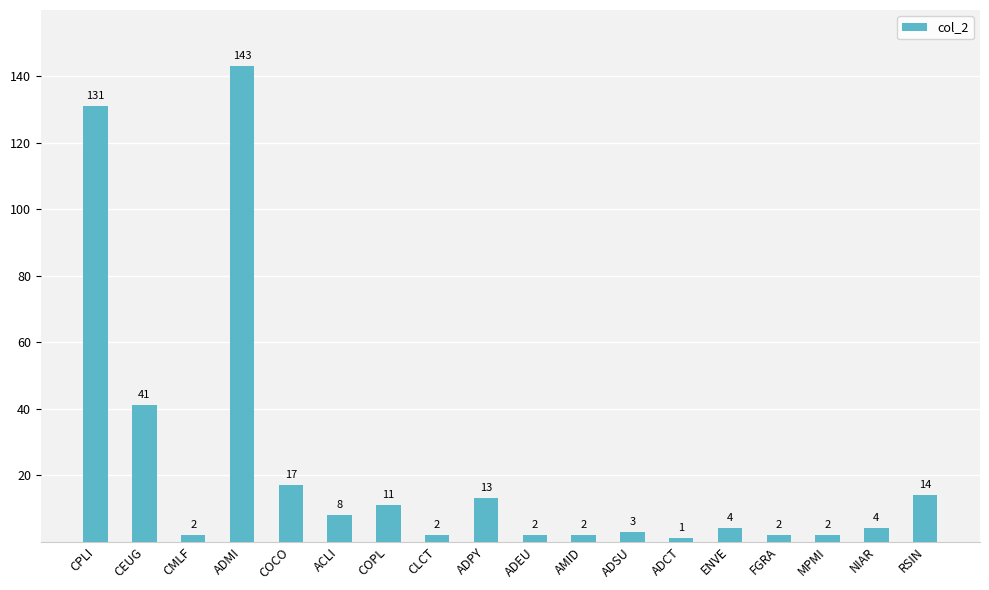

Reading left to right, what are all the values shown in this chart?

131	41	2	143	17	8	11	2	13	2	2	3	1	4	2	2	4	14